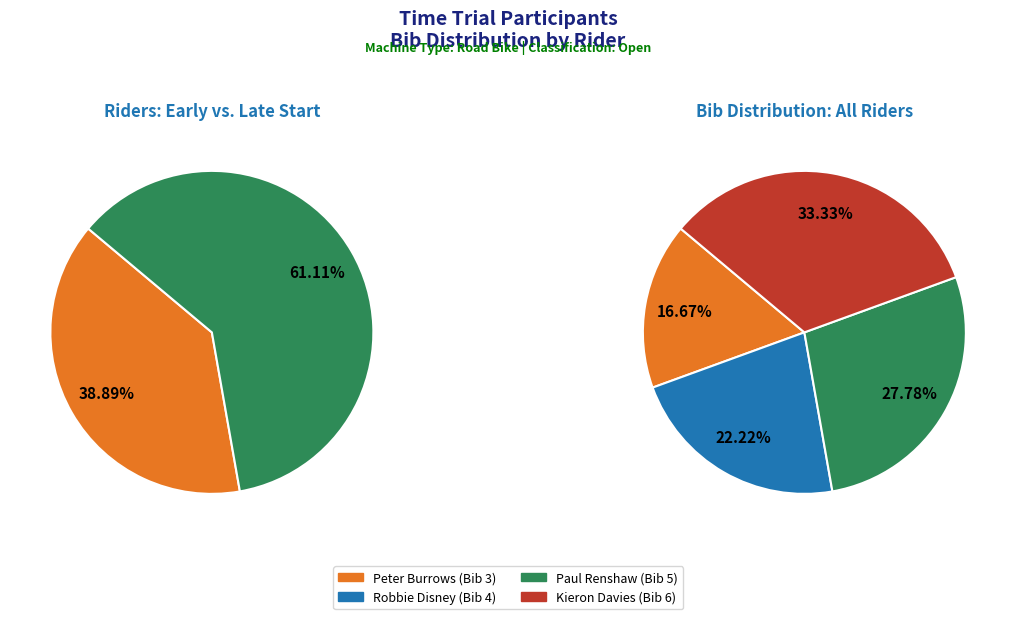

Combined, what portion of the pie is Kieron Davies and Paul Renshaw?

61.1%